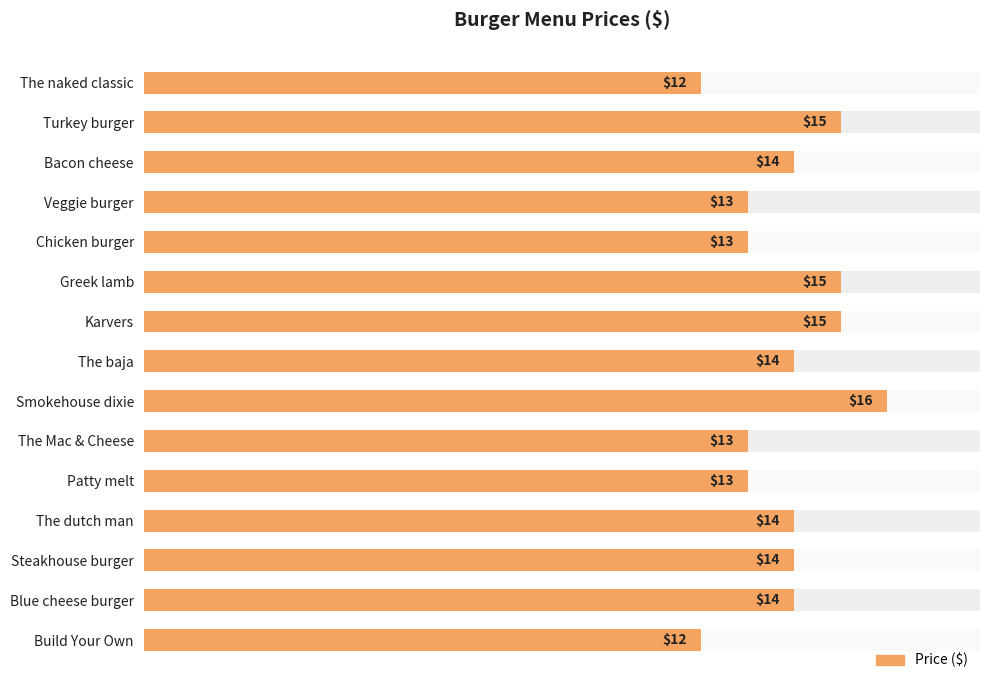

Reading left to right, list all the values displayed in this chart.

12	15	14	13	13	15	15	14	16	13	13	14	14	14	12